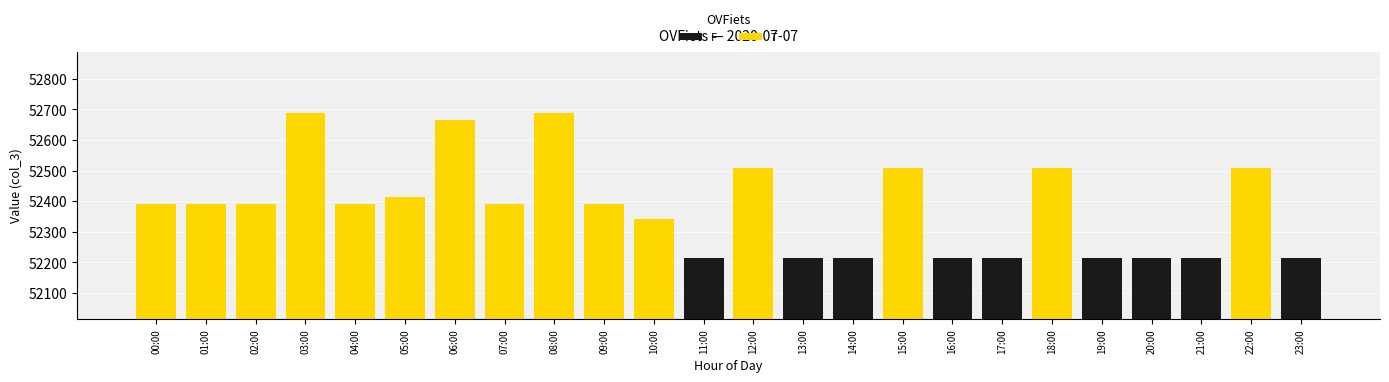

What is the smallest value displayed?

52215